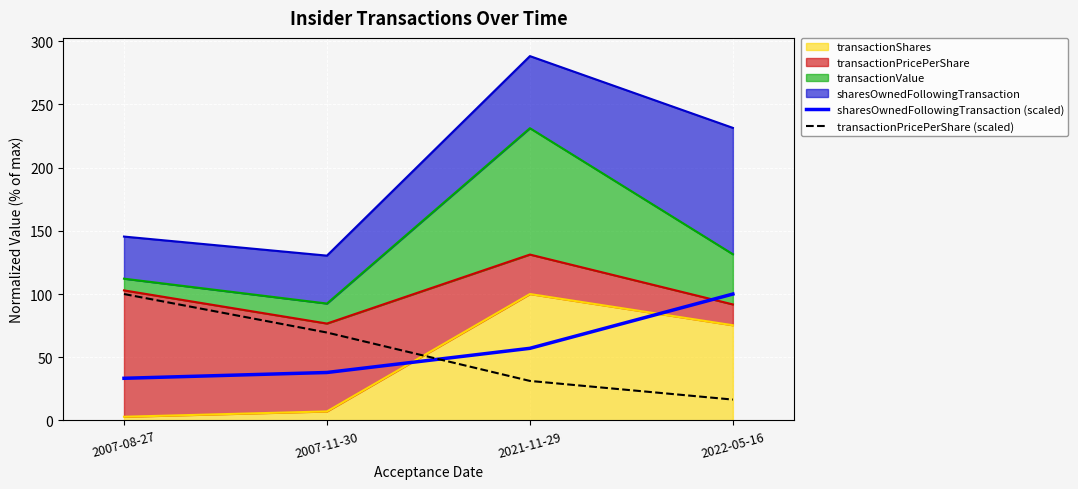

How many lines are shown in the chart?

2